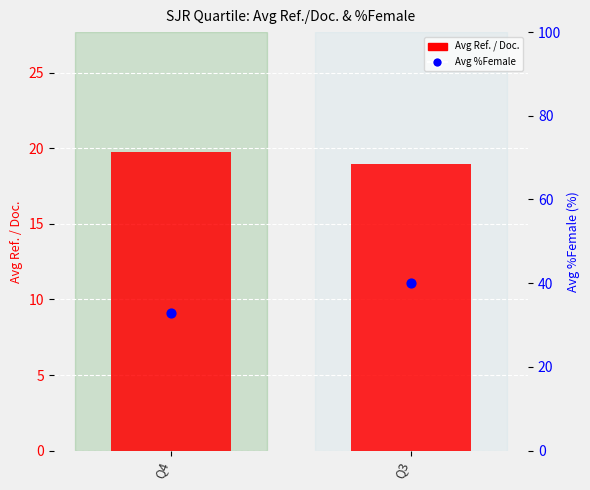

Which series contains the highest Y value?

Avg %Female